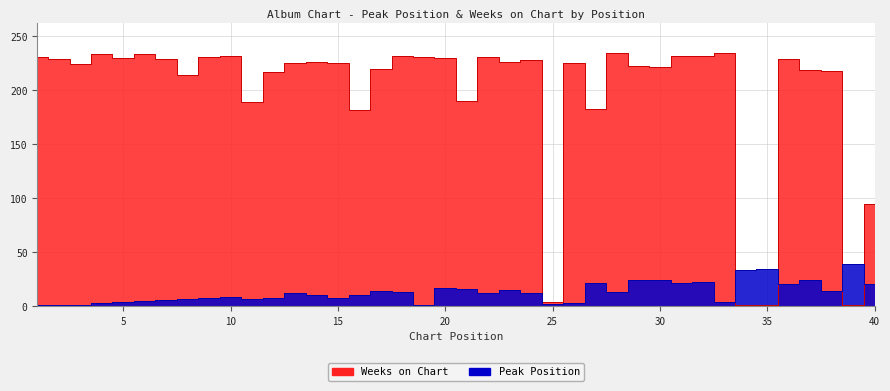

Is the value of Peak Position at 27 greater than the value of Weeks on Chart at 23?

No